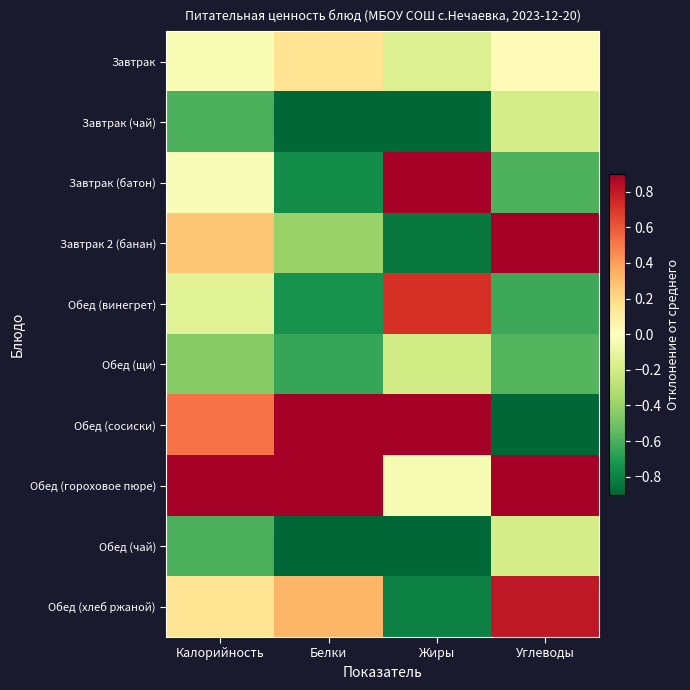

Reading right to left, extract all data points from this chart.

Завтрак: Углеводы=0.0	Жиры=-0.2	Белки=0.1	Калорийность=-0.0
Завтрак (чай): Углеводы=-0.2	Жиры=-1.0	Белки=-1.0	Калорийность=-0.6
Завтрак (батон): Углеводы=-0.6	Жиры=1.0	Белки=-0.8	Калорийность=-0.0
Завтрак 2 (банан): Углеводы=1.3	Жиры=-0.8	Белки=-0.4	Калорийность=0.3
Обед (винегрет): Углеводы=-0.6	Жиры=0.7	Белки=-0.7	Калорийность=-0.1
Обед (щи): Углеводы=-0.6	Жиры=-0.2	Белки=-0.6	Калорийность=-0.4
Обед (сосиски): Углеводы=-1.0	Жиры=2.3	Белки=1.1	Калорийность=0.5
Обед (гороховое пюре): Углеводы=1.1	Жиры=-0.0	Белки=2.9	Калорийность=0.9
Обед (чай): Углеводы=-0.2	Жиры=-1.0	Белки=-1.0	Калорийность=-0.6
Обед (хлеб ржаной): Углеводы=0.8	Жиры=-0.8	Белки=0.3	Калорийность=0.2